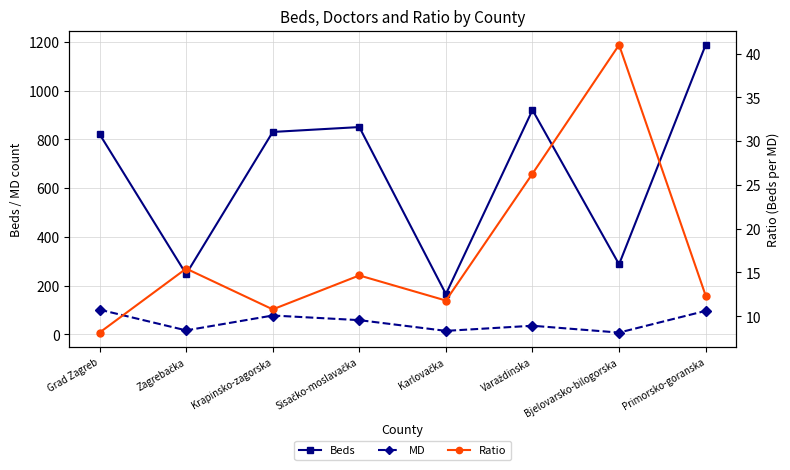

Rank the series by their maximum value, from lowest to highest.

Ratio, MD, Beds